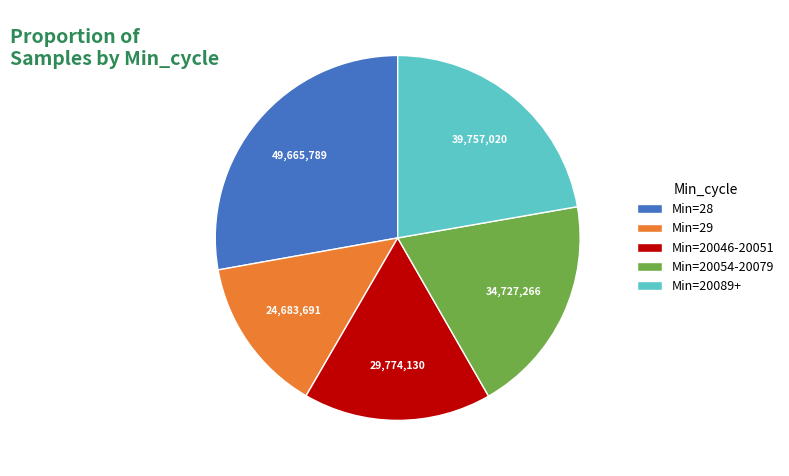

Is there a majority slice in this chart?

No